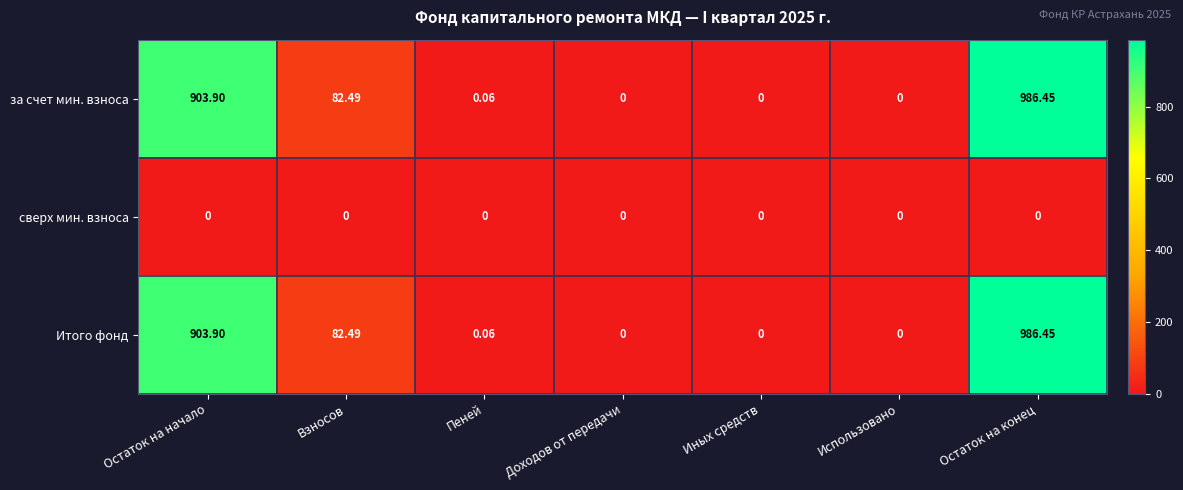

At which category does the chart reach its peak across all series?

Остаток на конец